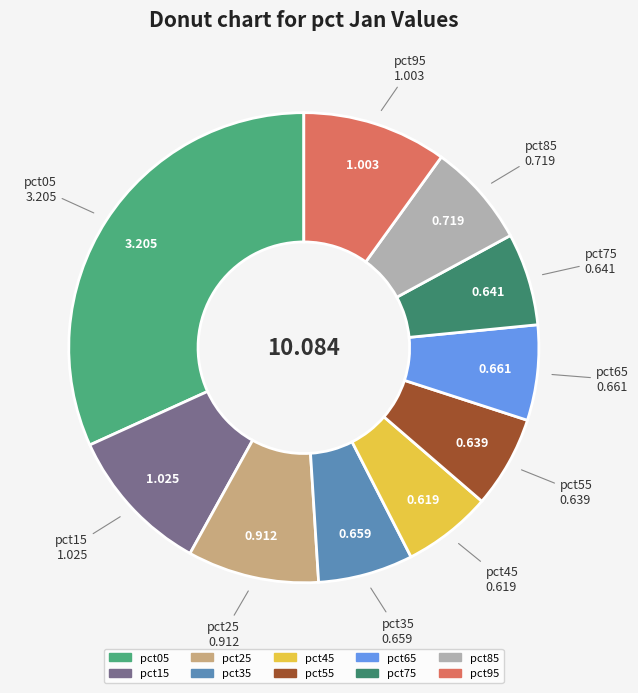

Count the number of slices in the pie.

10